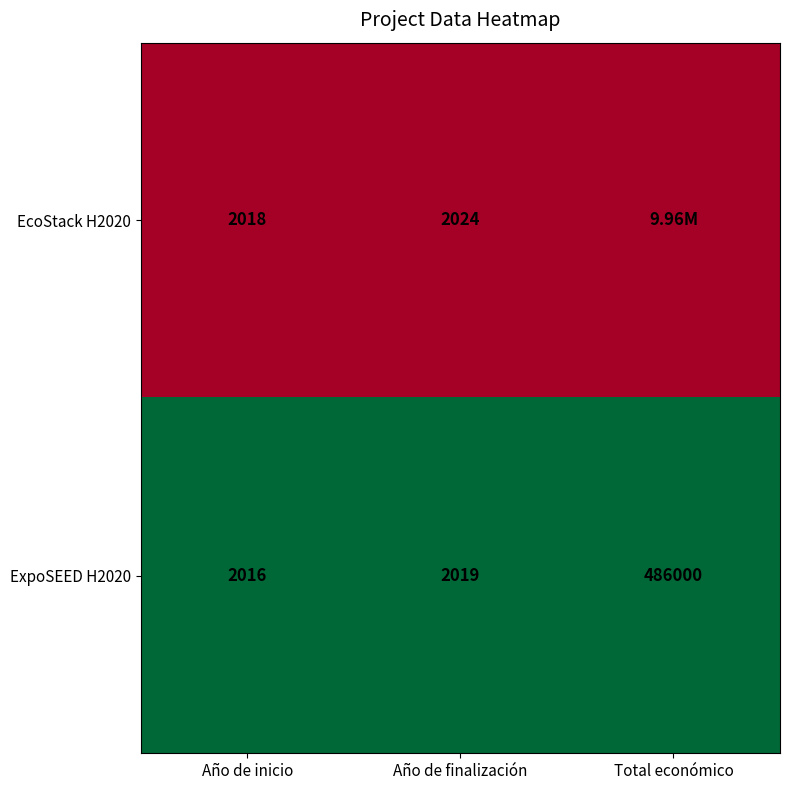

Which category has the highest value in the ExpoSEED H2020 series?

Total económico